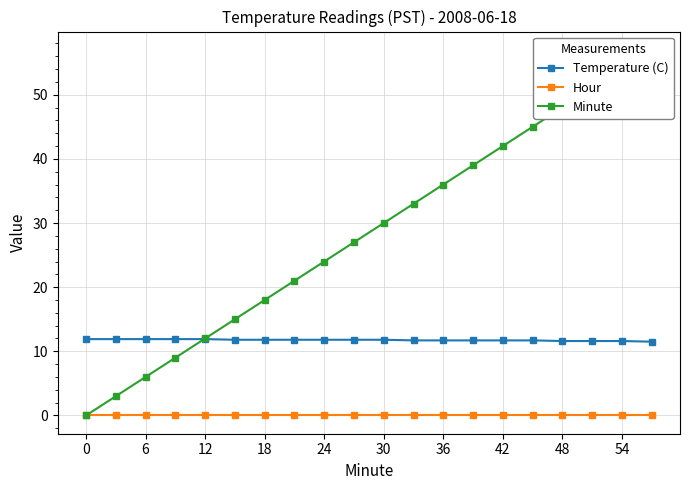

True or false: Temperature (C) has a value of 11.8 at 18.

True